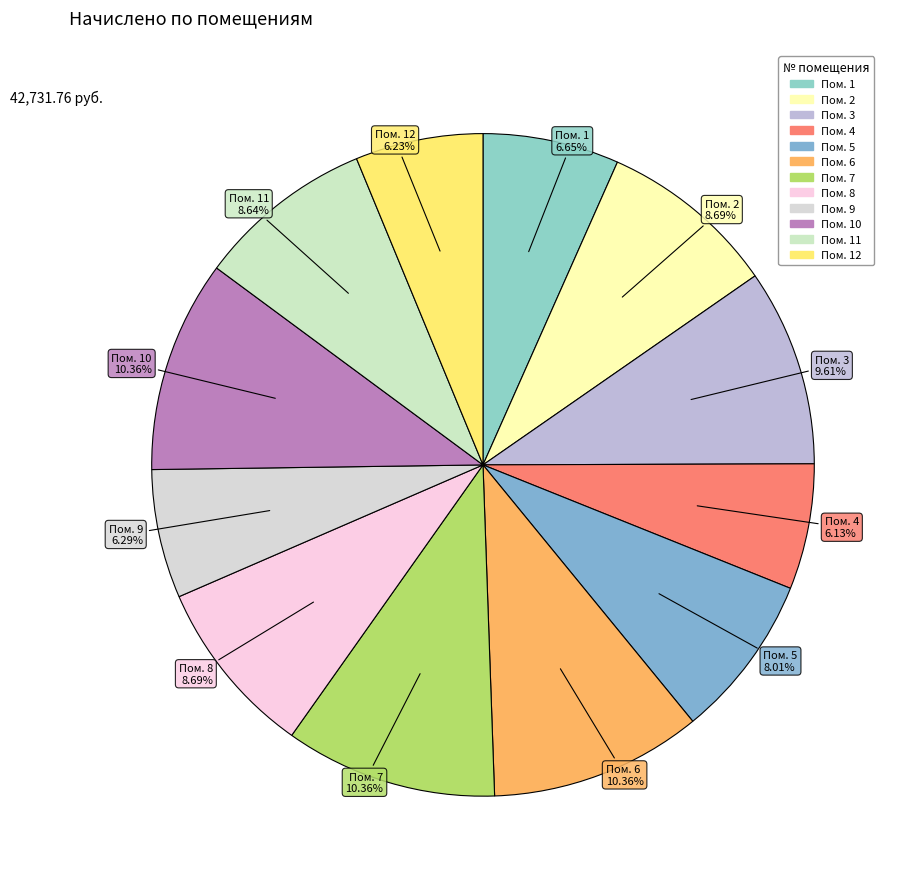

How many slices are in this pie chart?

12